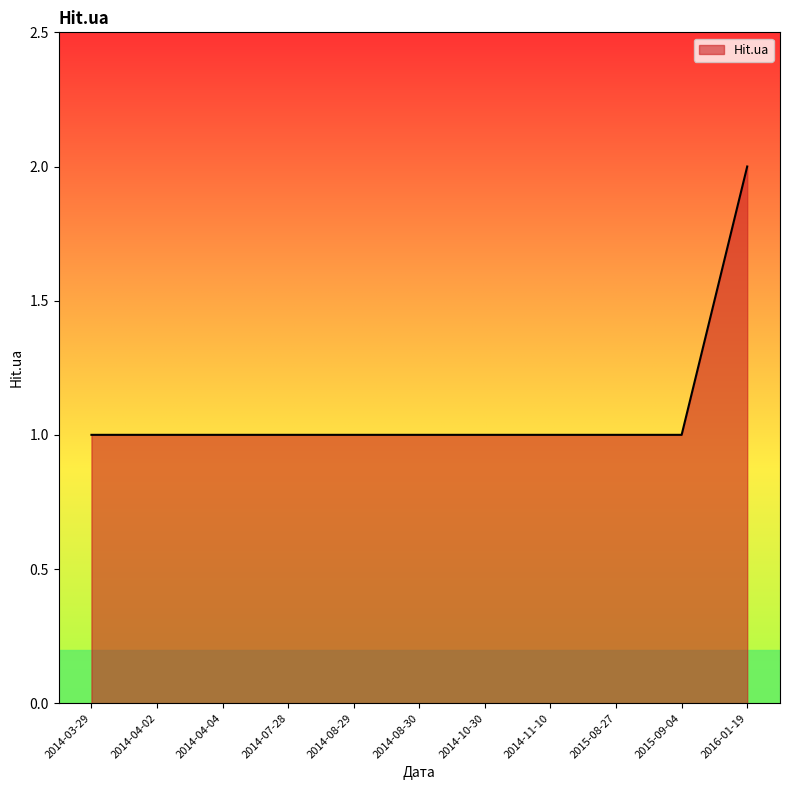

Approximately how many times larger is the value at 2014-04-02 compared to 2014-10-30?

1.0